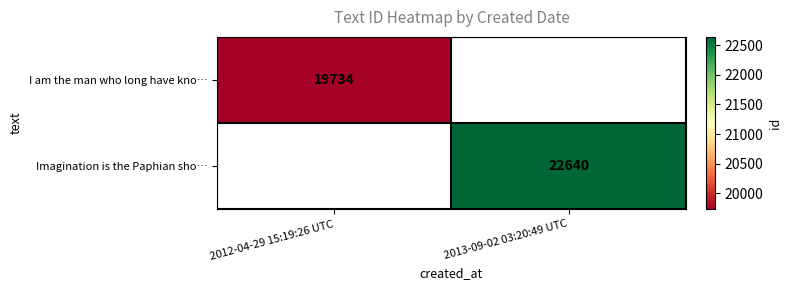

What is the smallest value displayed?

19734.0